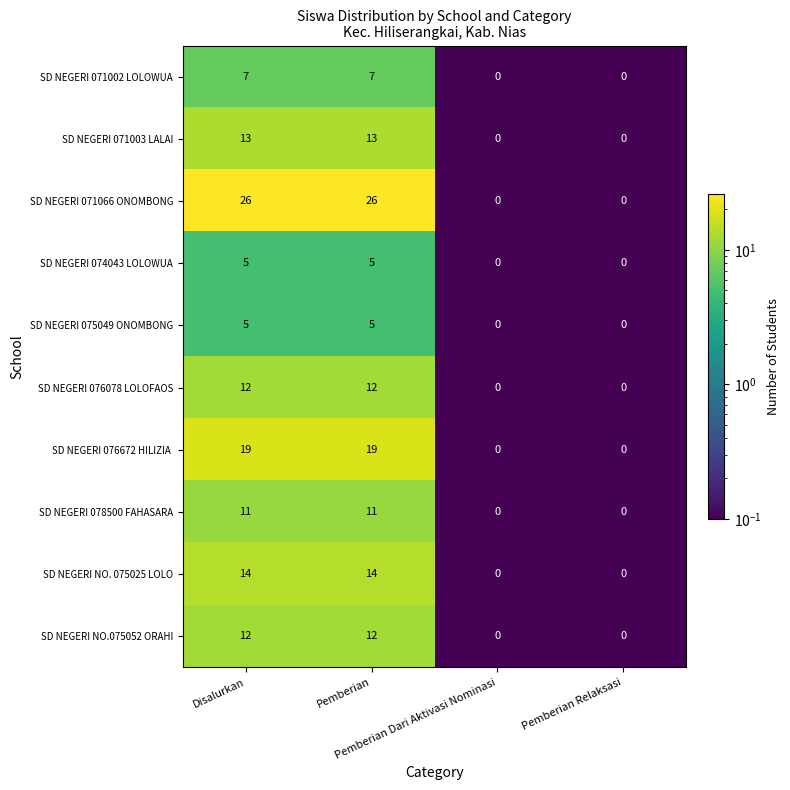

How many distinct data groups are displayed?

10